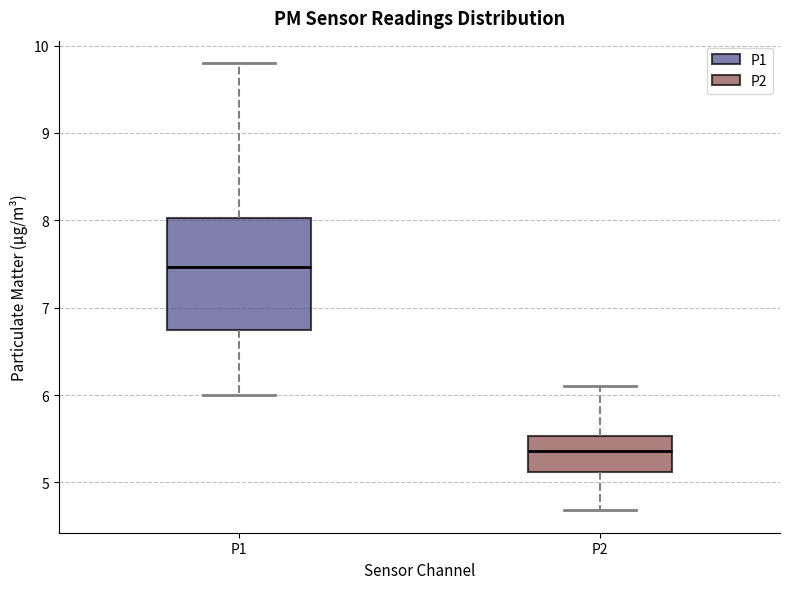

Reading left to right, read every box against the y-axis: the position of its median line, the range the box covers, and the ends of its whiskers. The values are not printed on the chart, so give them approximately, as read against the axis.

P1: median 7.5, box 6.8 to 8.0, whiskers 6.0 to 9.8
P2: median 5.4, box 5.1 to 5.5, whiskers 4.7 to 6.1